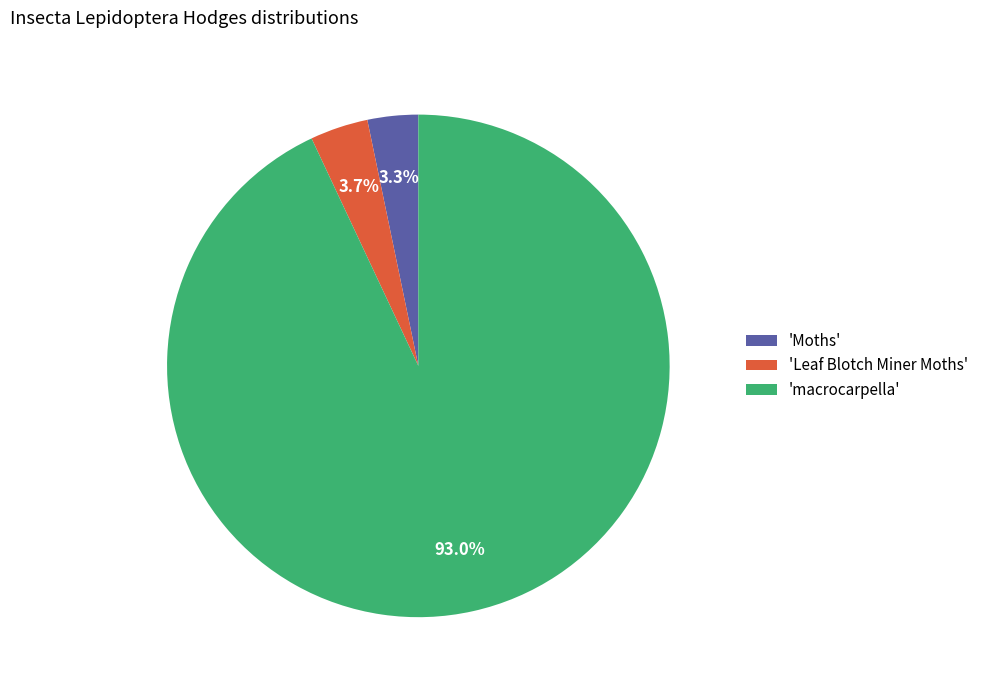

Does any single category account for the majority?

Yes